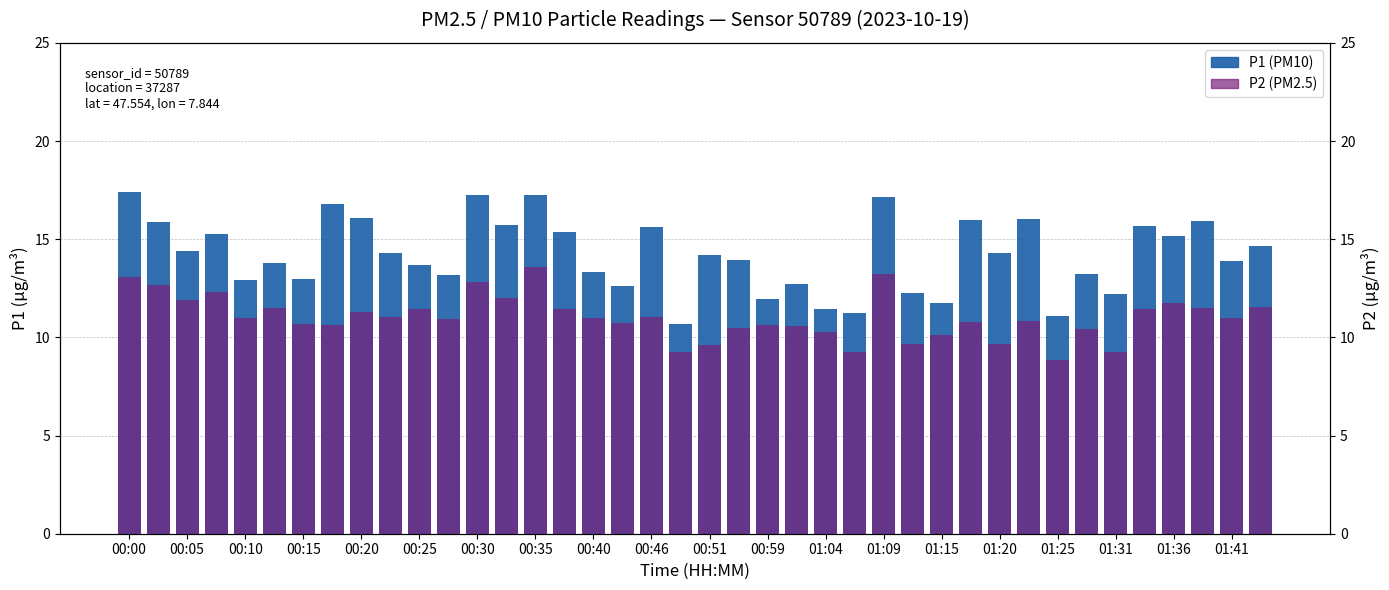

How many bars are there in total?

80